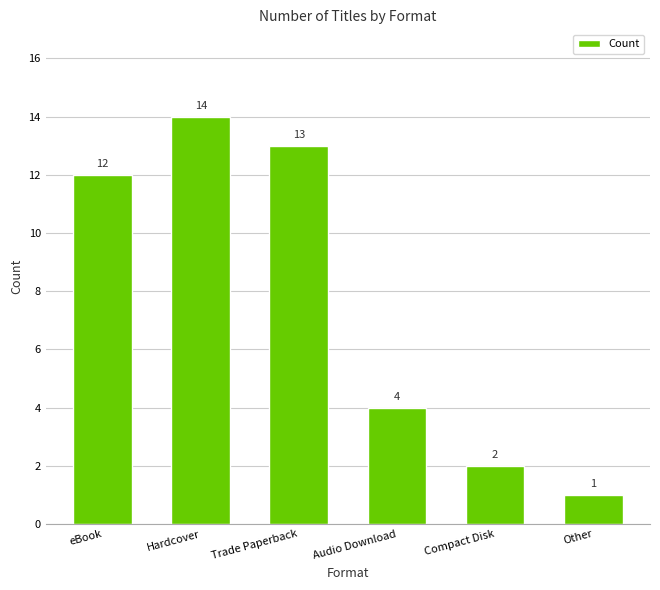

Reading left to right, what are all the values shown in this chart?

eBook=12	Hardcover=14	Trade Paperback=13	Audio Download=4	Compact Disk=2	Other=1